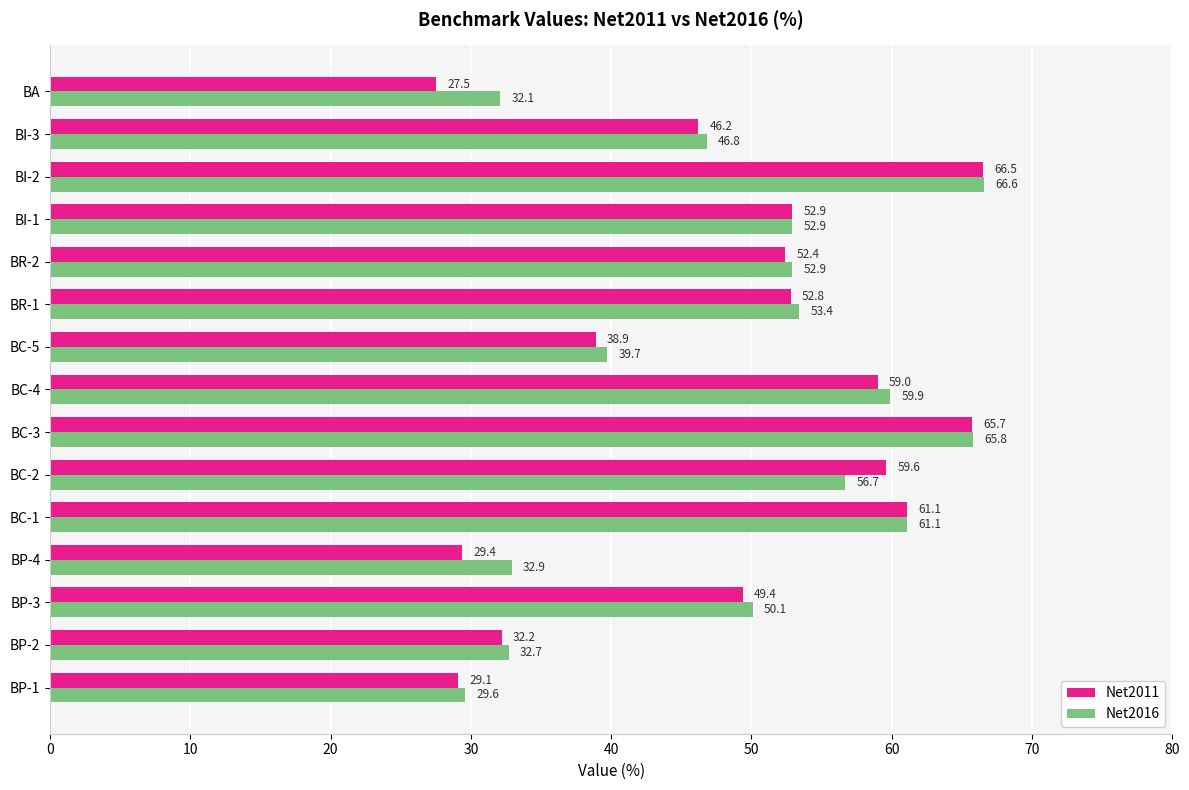

At how many categories does at least one series exceed 46?

10